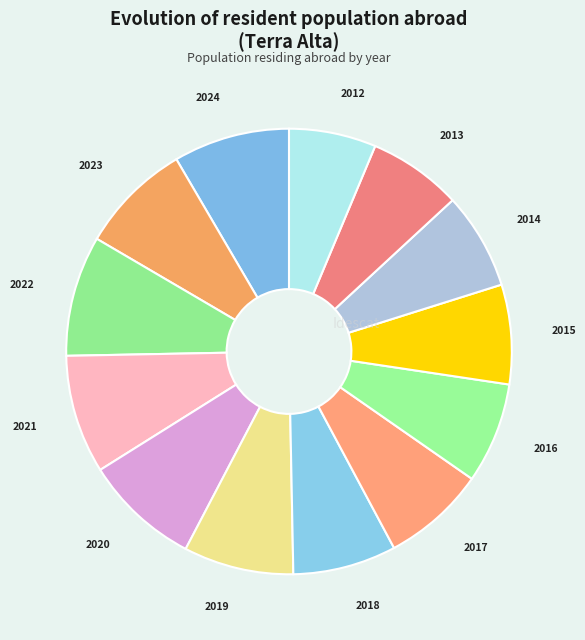

How many segments does this pie chart have?

13